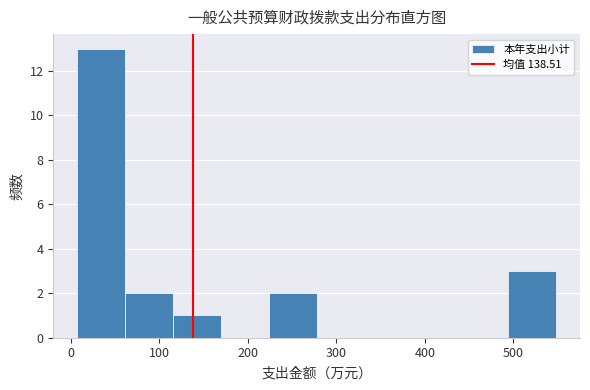

Reading left to right, list every bar in this chart as the range it spans on the x-axis followed by its height. Neither the bar edges nor the heights are printed on the chart, so give them approximately, as read against the axes.

10 to 60: 13
60 to 120: 2
120 to 170: 1
170 to 220: 0
220 to 280: 2
280 to 330: 0
330 to 390: 0
390 to 440: 0
440 to 490: 0
490 to 550: 3